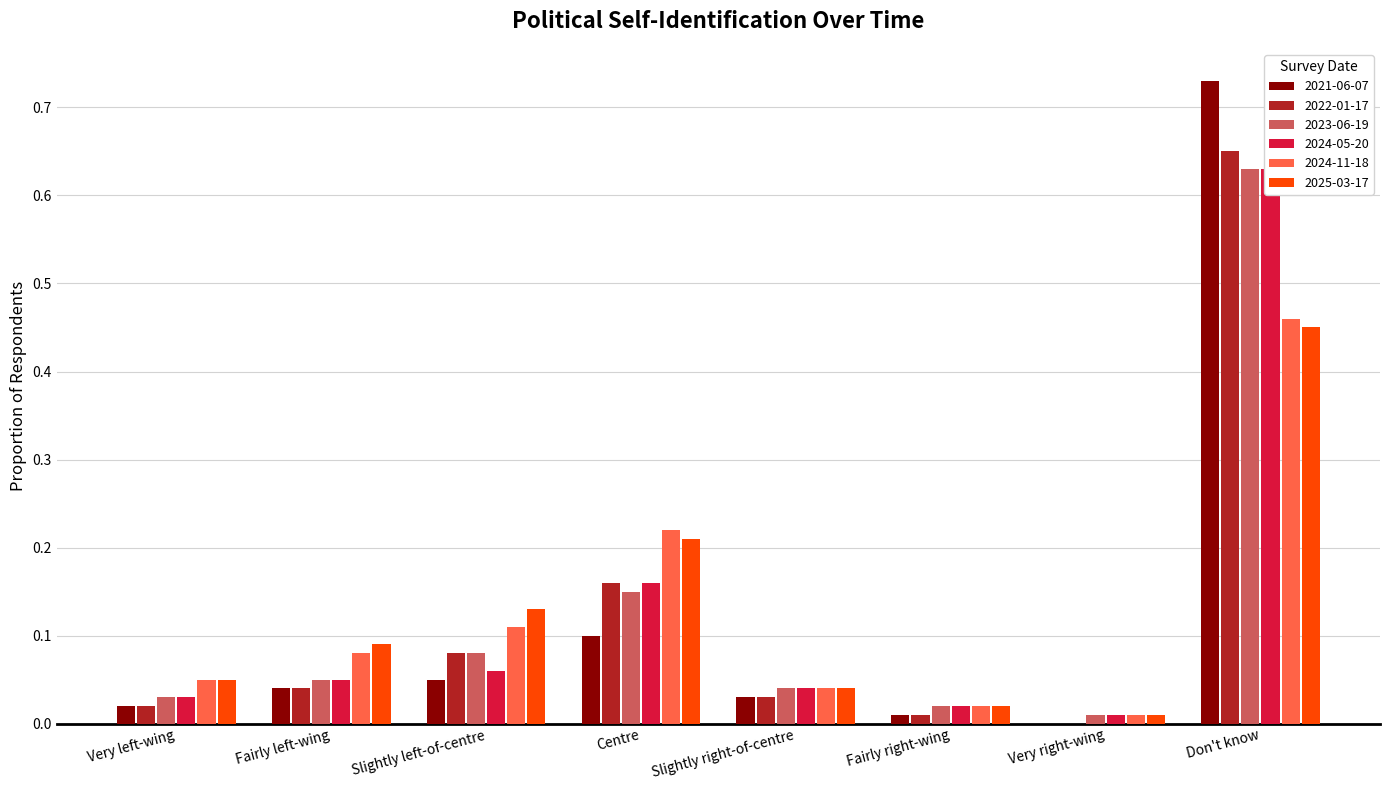

What is the label of the 4th bar from the right?

Slightly right-of-centre